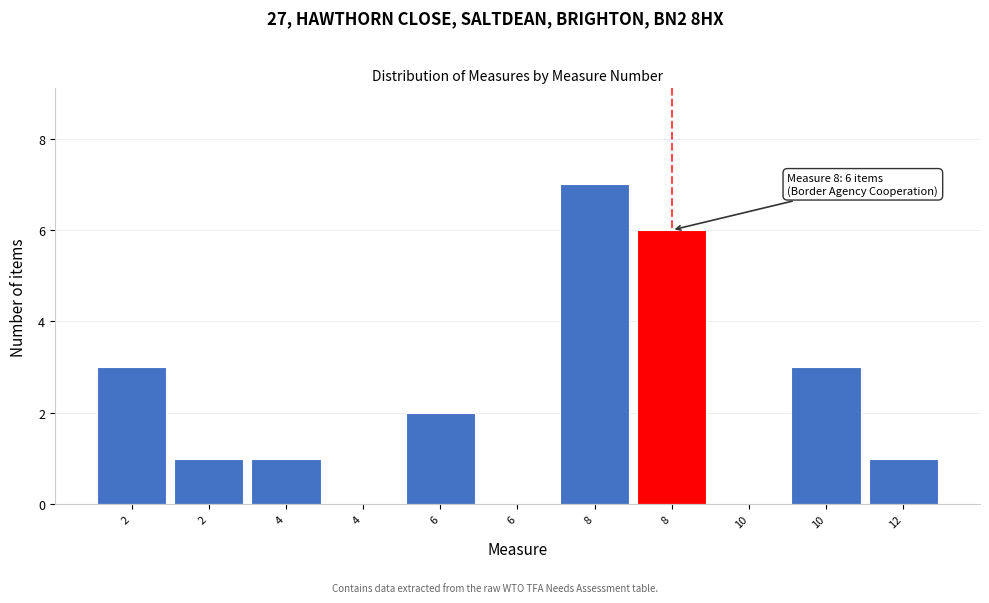

Are the bars horizontal?

No